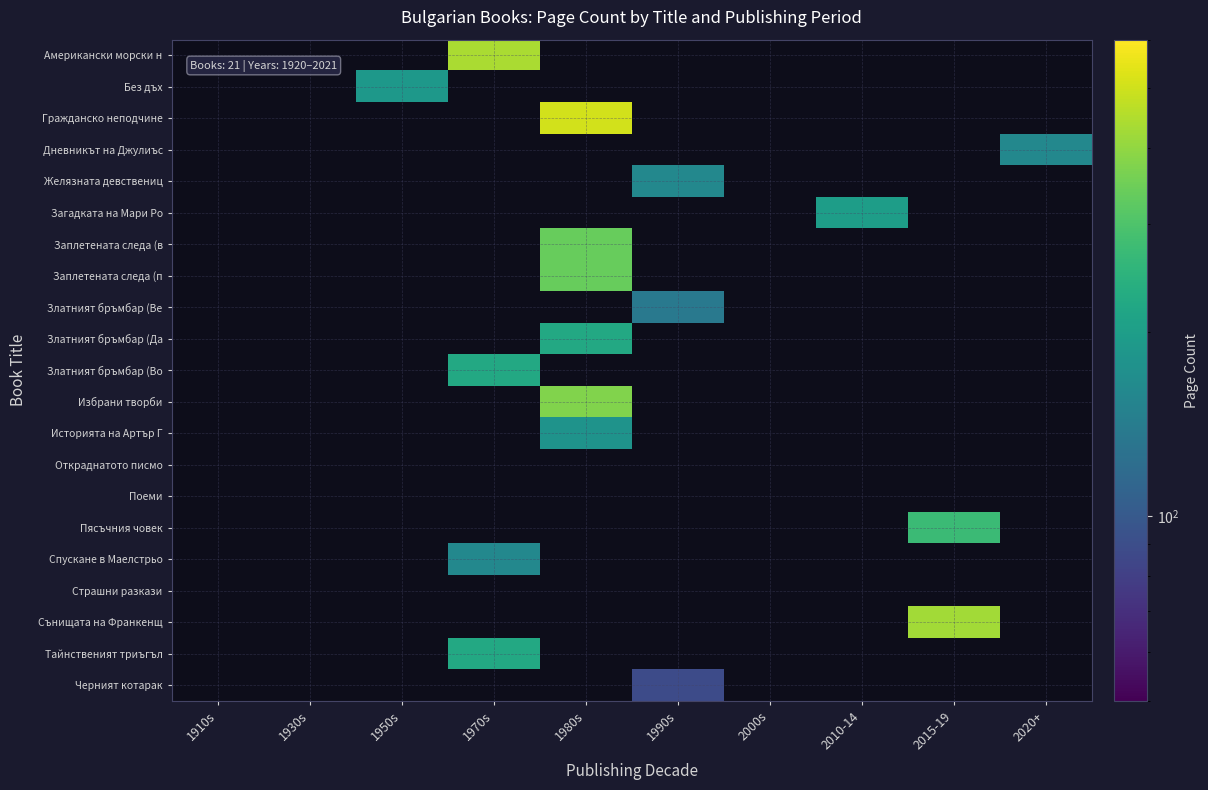

Is the value of Сънищата на Франкенщ at 1990s greater than the value of Пясъчния човек at 1990s?

No